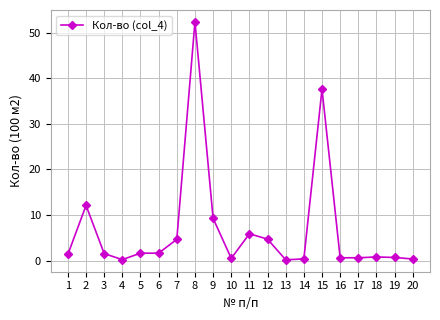

Between 1 and 16, which is larger?

1